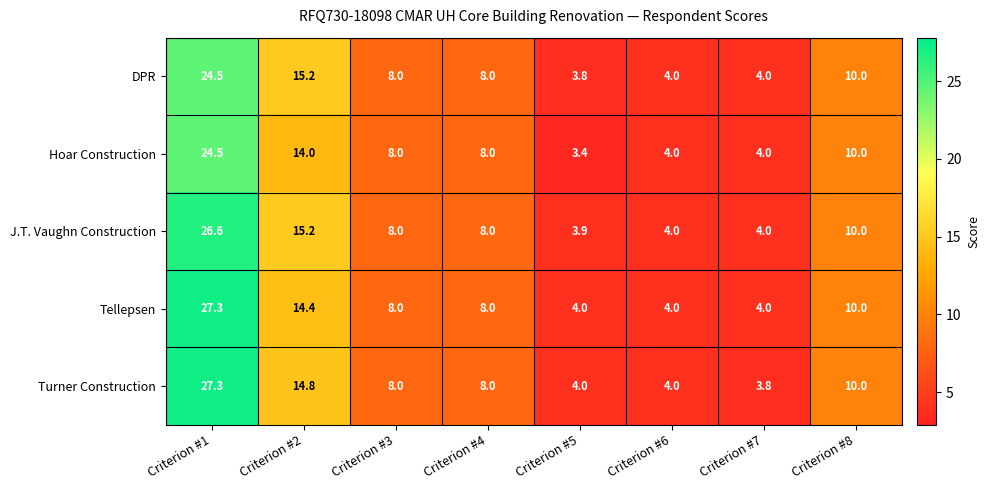

What is the average value of the Tellepsen series?

10.0